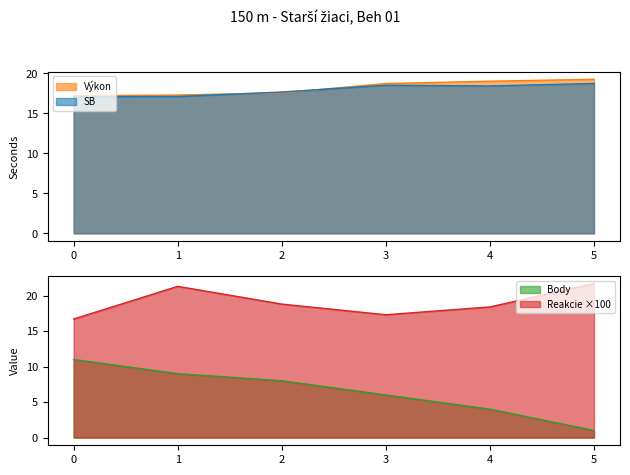

Does the chart display data point markers on the line(s)?

No